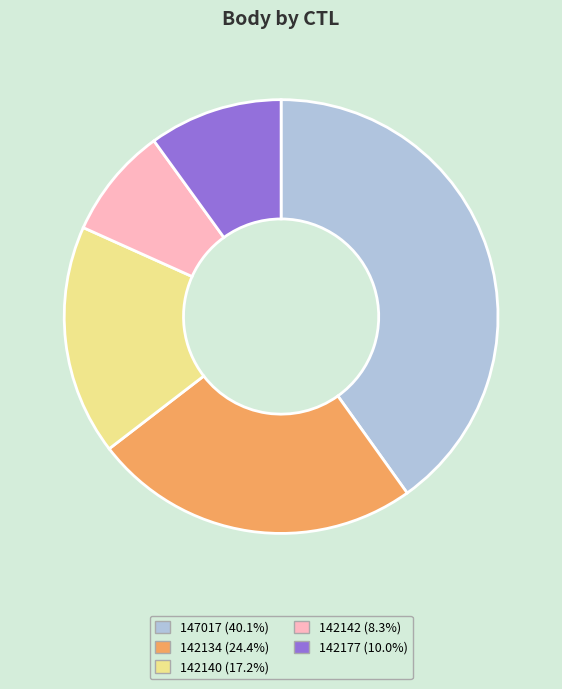

Which category has the biggest portion of the pie?

147017